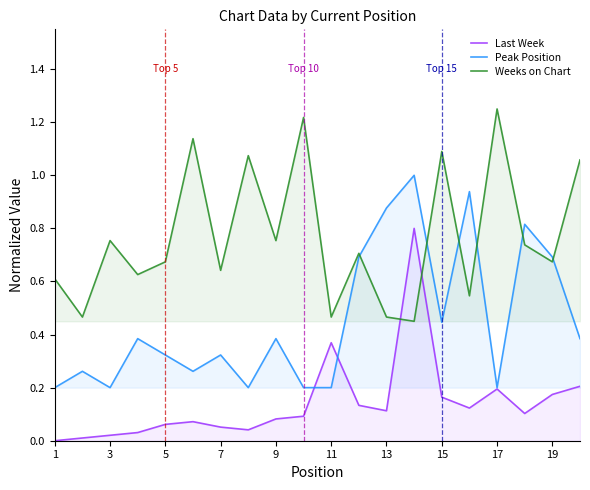

What is the total value across all series at 15?

1.7